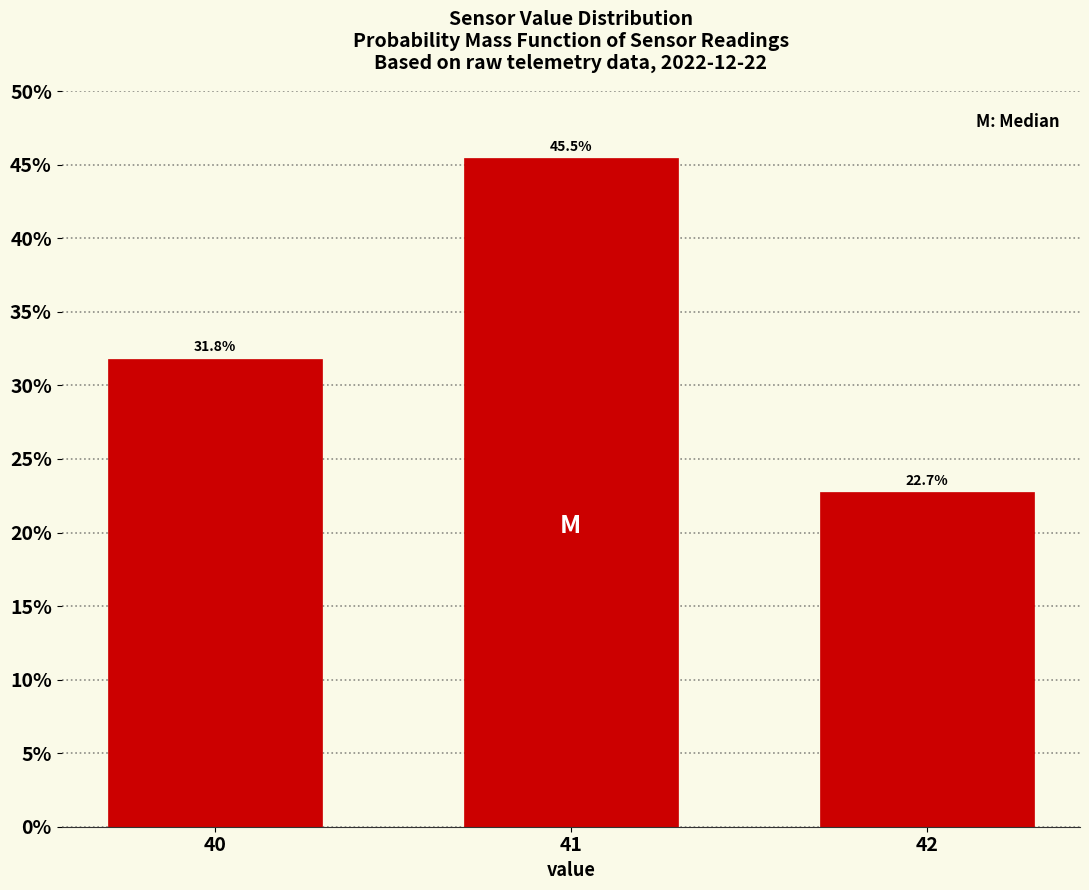

Reading left to right, extract all data points from this chart.

31.8	45.5	22.7